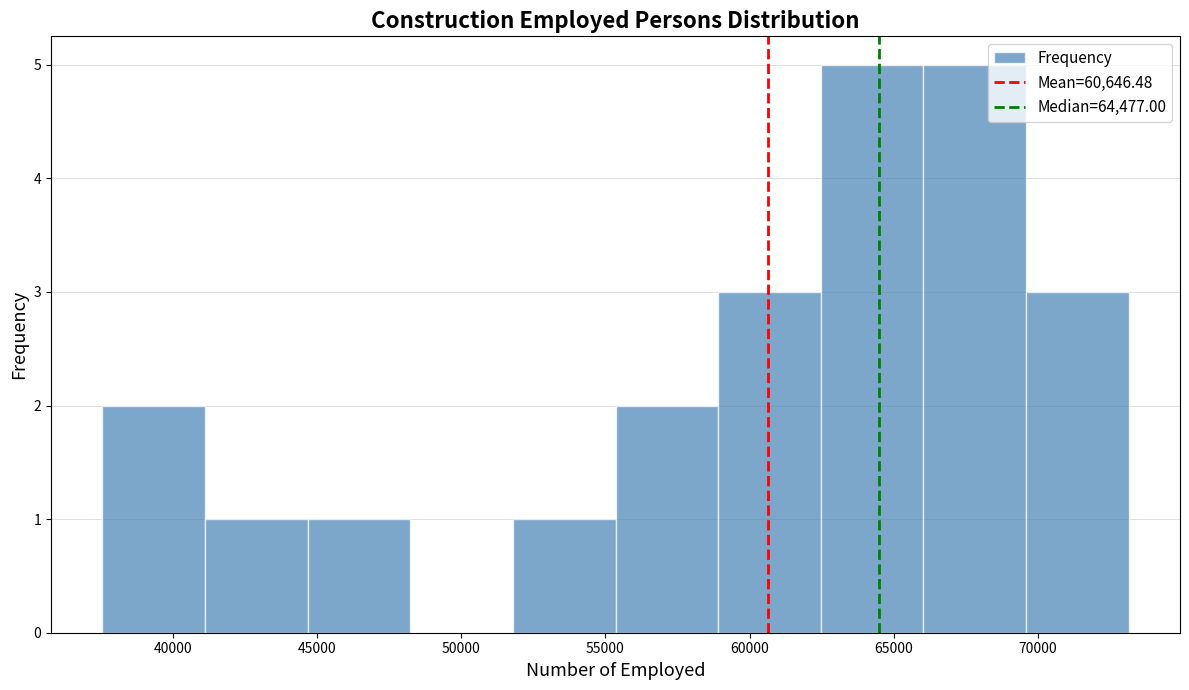

What is the height of the bar covering 69500 to 73000 on the x-axis? Neither the bar edges nor the heights are printed on the chart, so give them approximately, as read against the axes.

3